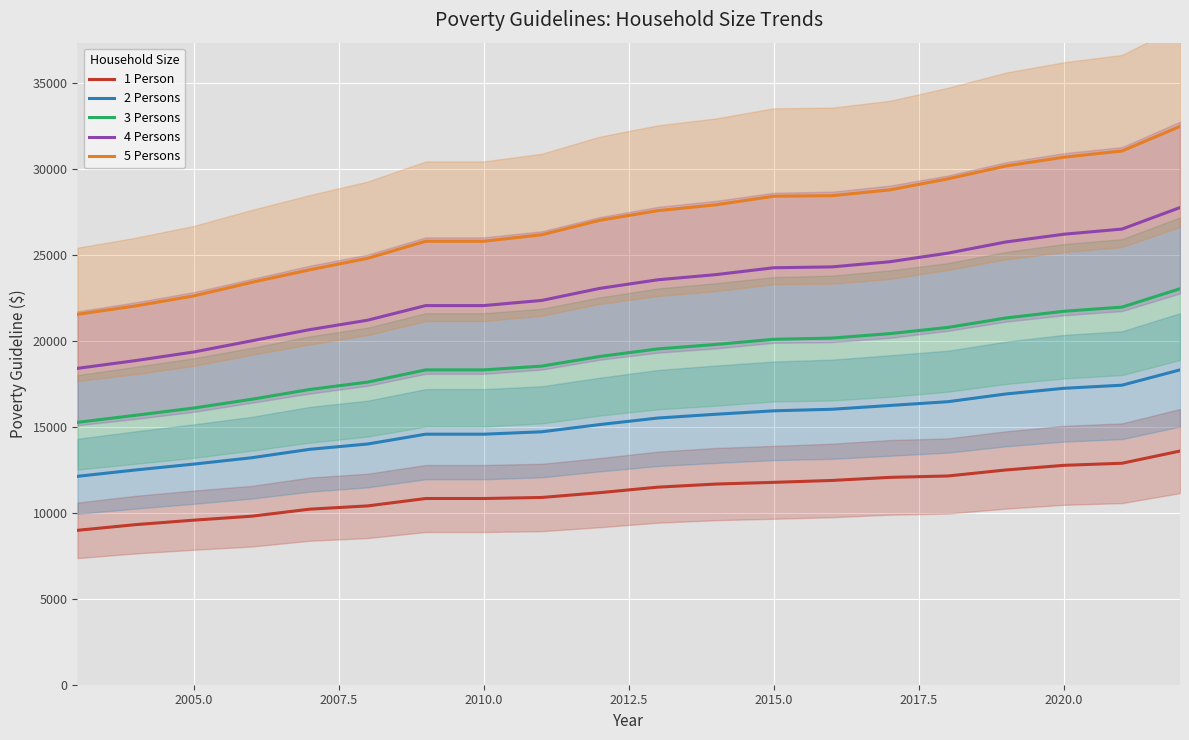

True or false: 3 Persons and 5 Persons intersect in this chart.

False